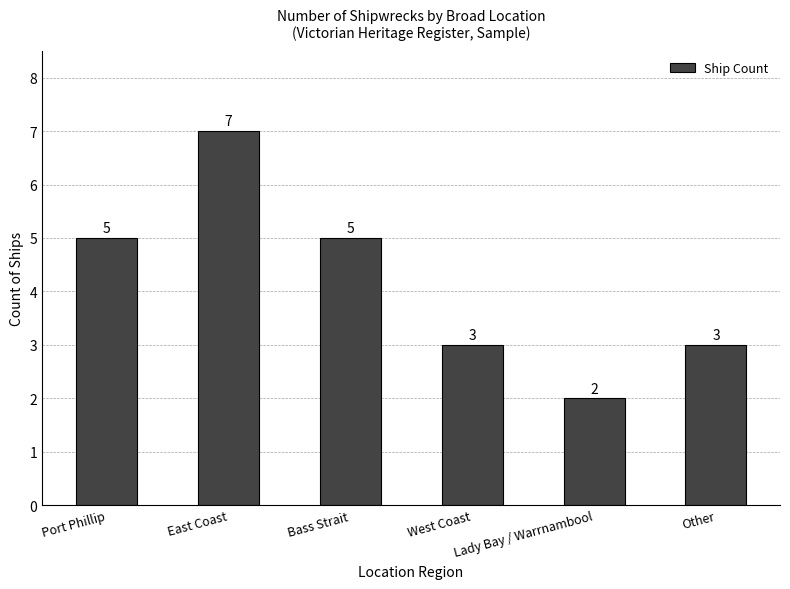

How many values are between 3 and 5?

4